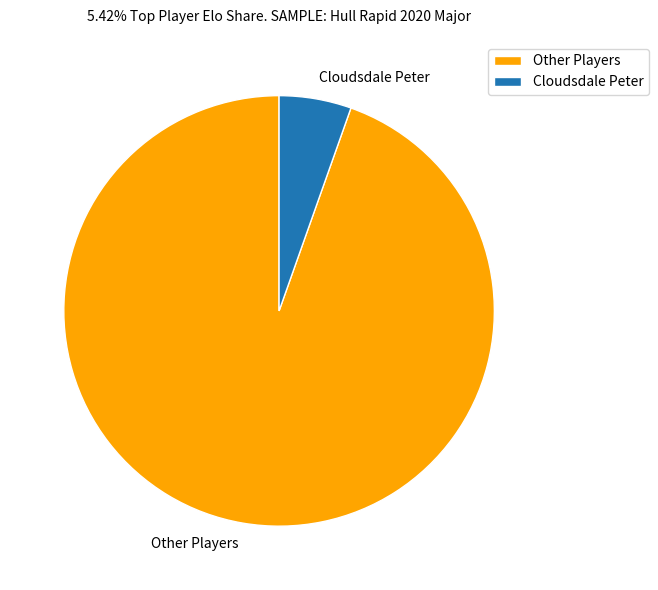

Which slice represents more than half of the pie?

Other Players